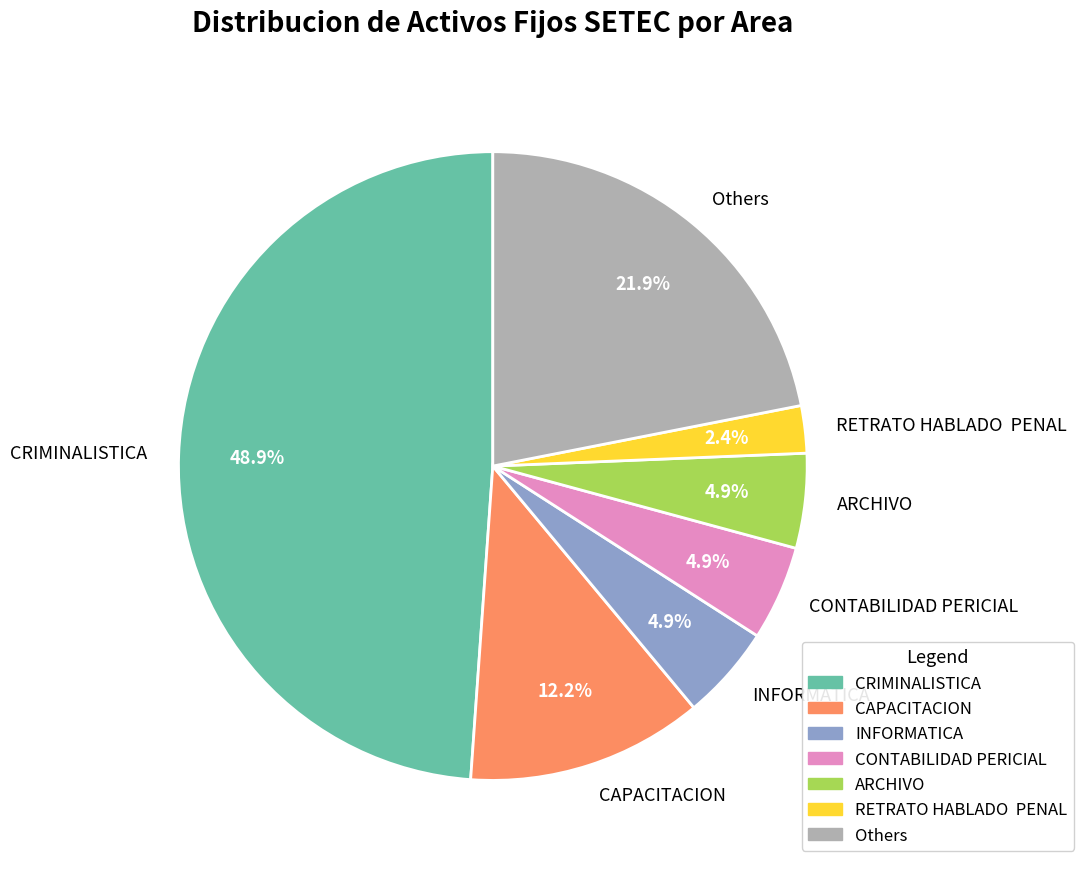

How many slices are in this pie chart?

7